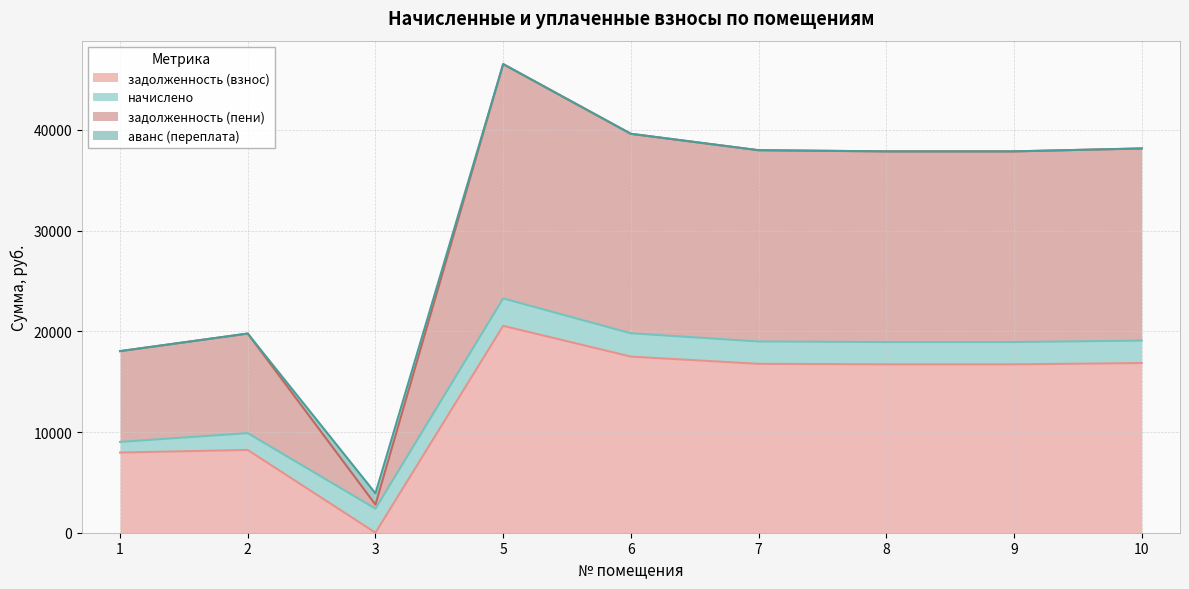

What are all the series names shown in the legend?

задолженность (взнос), начислено, задолженность (пени), аванс (переплата)